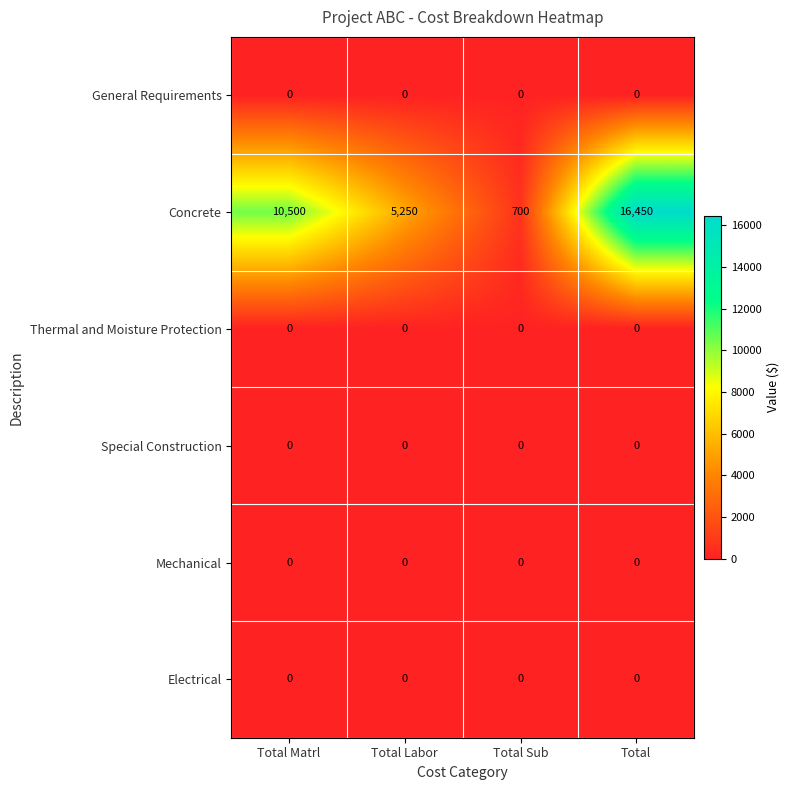

Reading right to left, extract all data points from this chart.

General Requirements: 0	0	0	0
Concrete: 16450	700	5250	10500
Thermal and Moisture Protection: 0	0	0	0
Special Construction: 0	0	0	0
Mechanical: 0	0	0	0
Electrical: 0	0	0	0